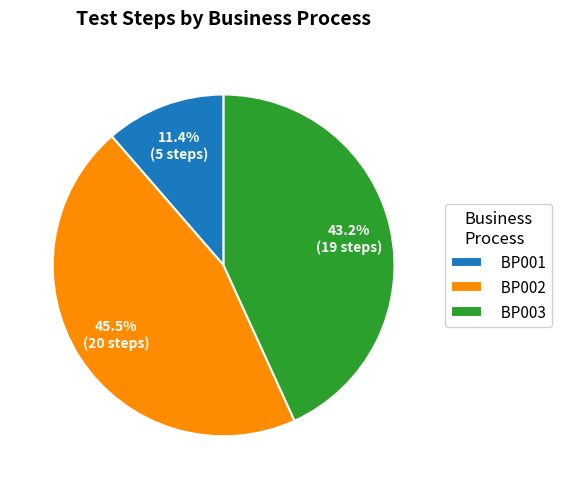

The BP003 slice represents 50% of the pie. True or false?

False